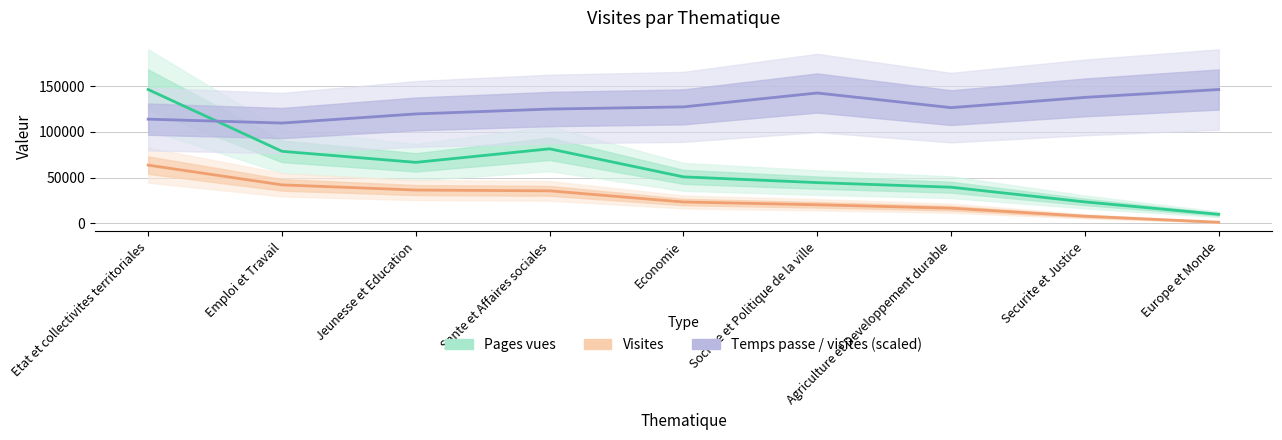

Which series has the widest spread of values?

Pages vues